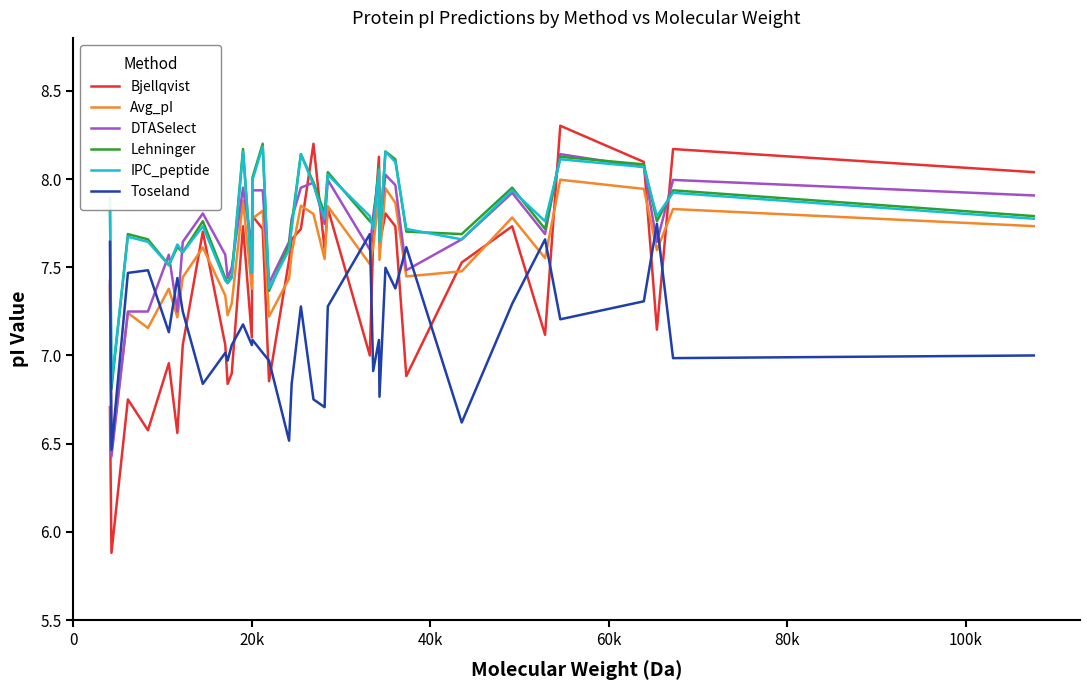

What is the minimum value for Bjellqvist?

5.9